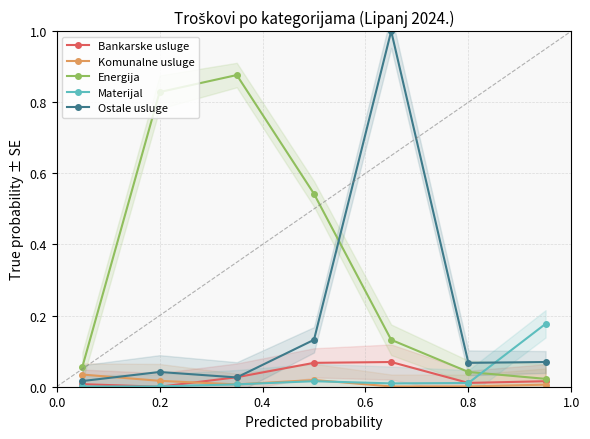

The Ostale usluge series shows 0.0 at 0.2. True or false?

False